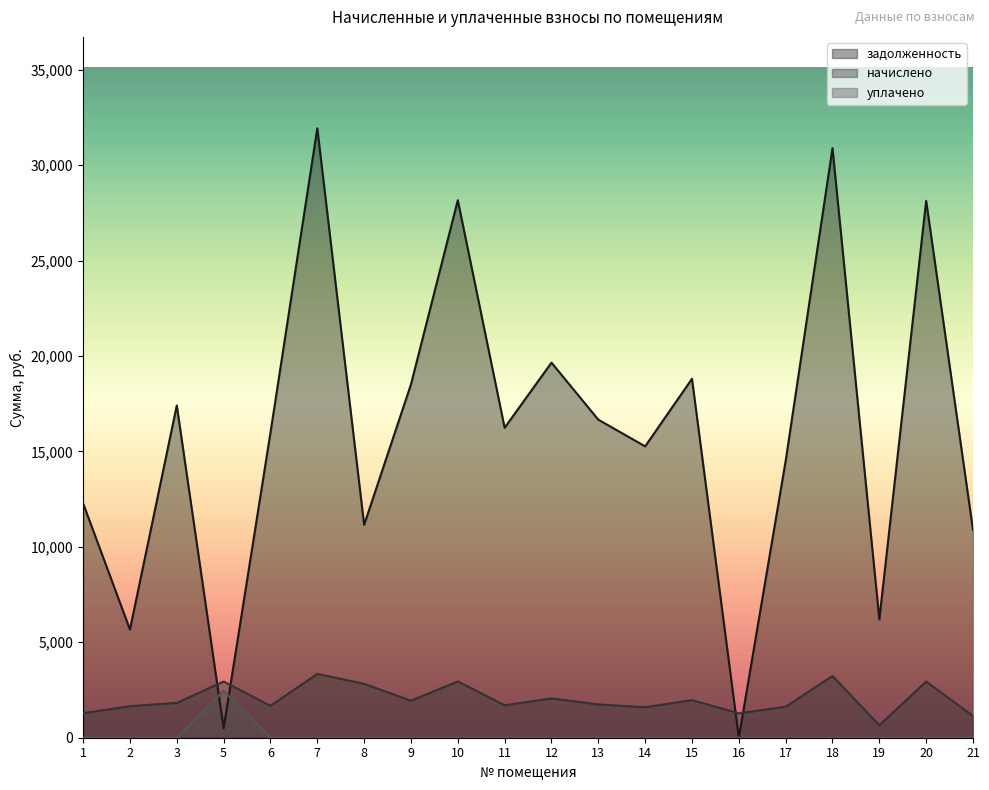

True or false: начислено has a value of 5015.7 at 10.

False